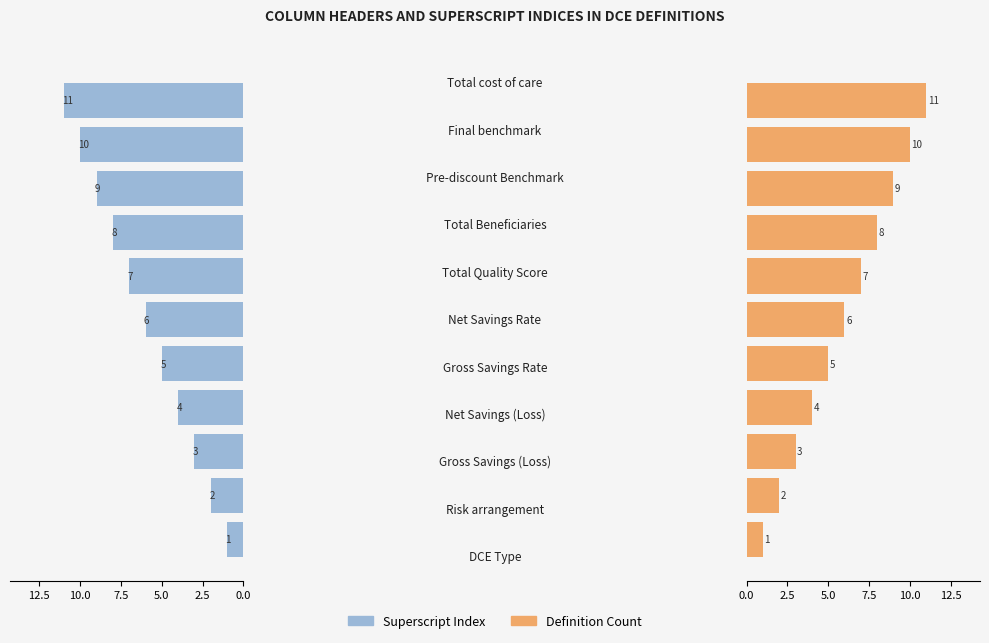

How many data points in Definition Count are less than 6?

5